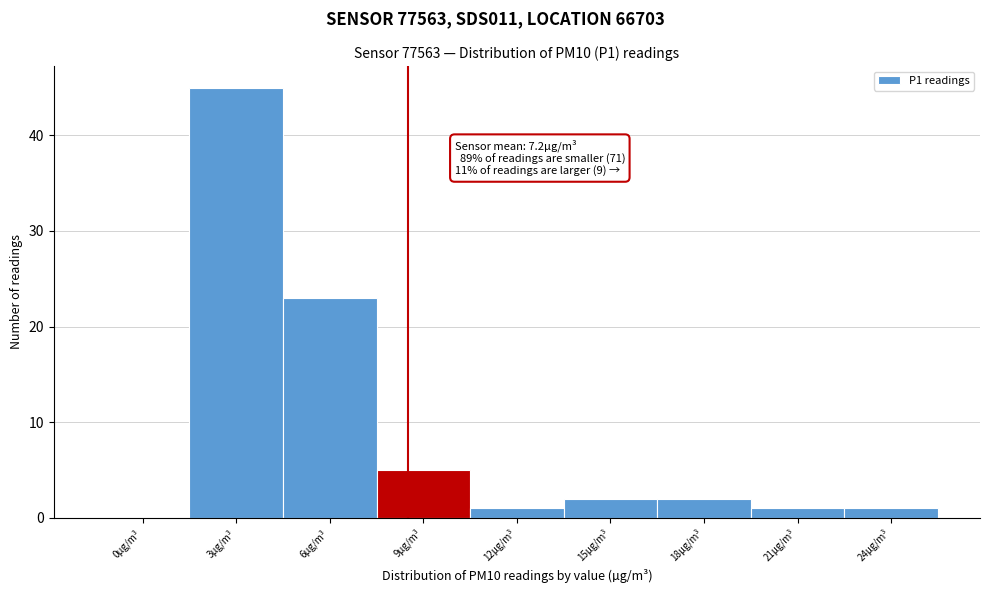

Reading left to right, what are all the values shown in this chart?

0µg/m³=0	3µg/m³=45	6µg/m³=23	9µg/m³=5	12µg/m³=1	15µg/m³=2	18µg/m³=2	21µg/m³=1	24µg/m³=1